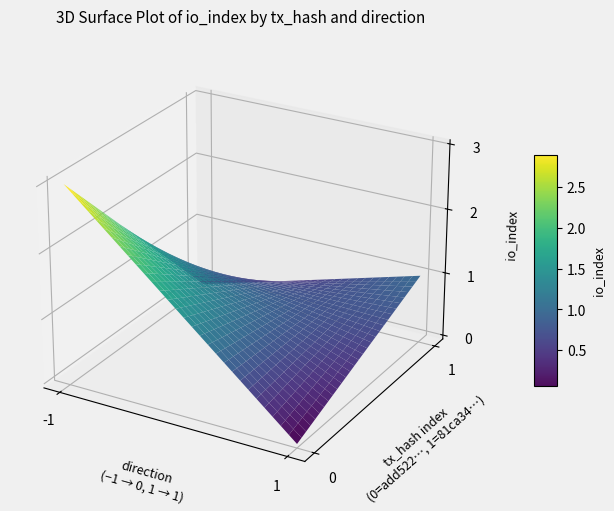

True or false: 81ca3417e23c293894bee89dcd592d0ca92e2dd has a value of 1 at direction.

True